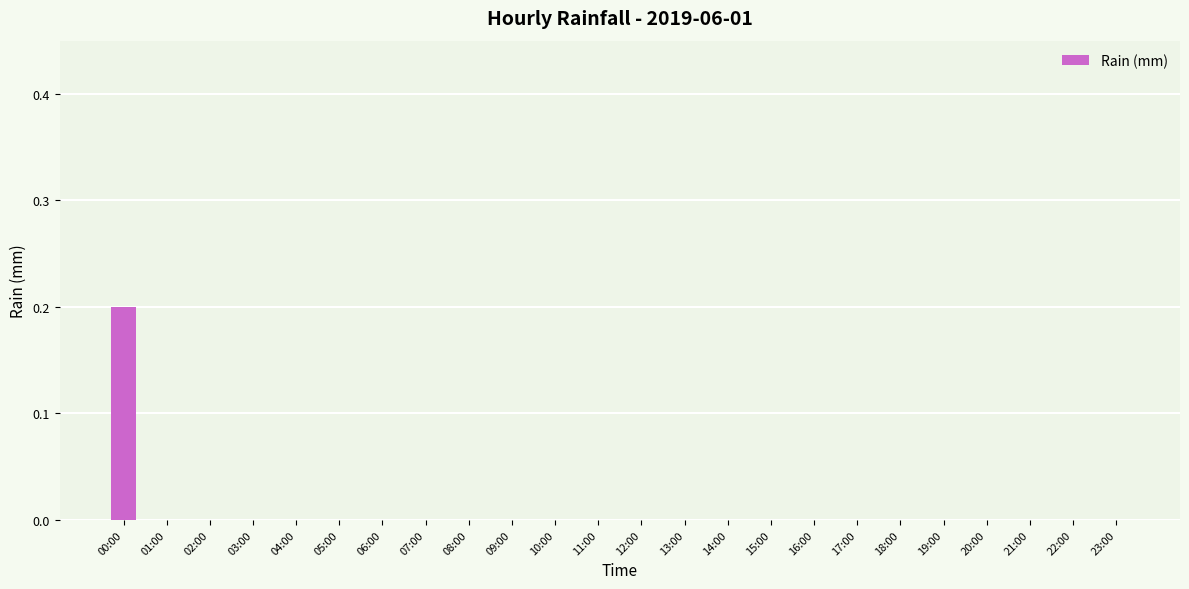

Reading right to left, what are all the values shown in this chart?

0.0	0.0	0.0	0.0	0.0	0.0	0.0	0.0	0.0	0.0	0.0	0.0	0.0	0.0	0.0	0.0	0.0	0.0	0.0	0.0	0.0	0.0	0.0	0.2